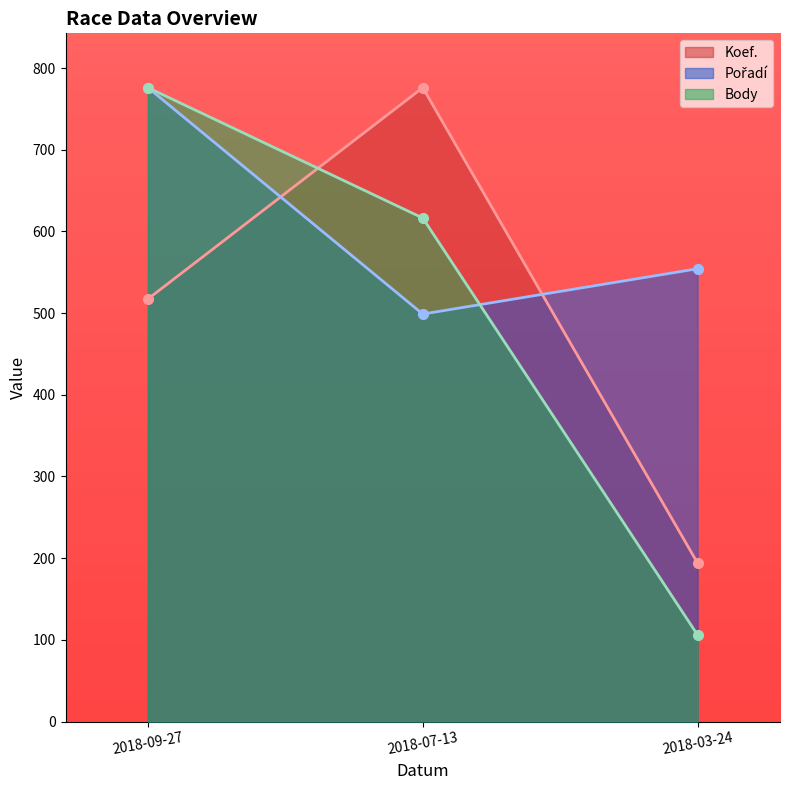

Reading left to right, what are all the values shown in this chart?

Koef.: 517.3	775.9	194.0
Pořadí: 775.9	498.8	554.2
Body: 775.9	616.3	106.0